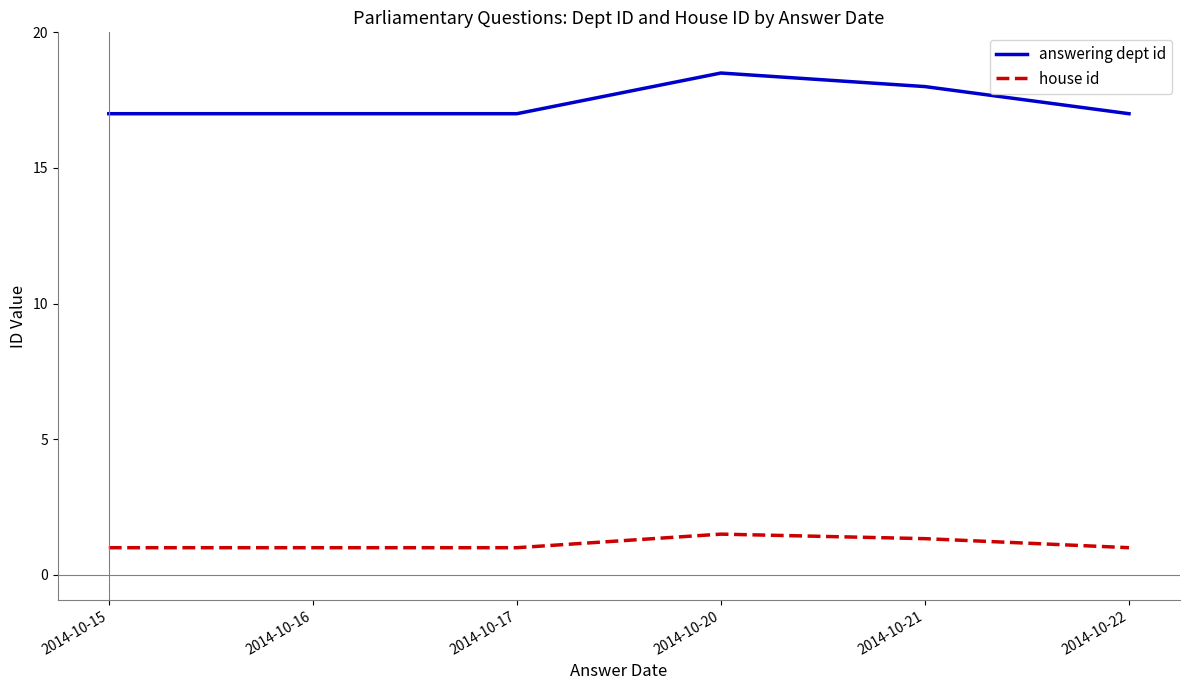

What is the minimum value for house id?

1.0